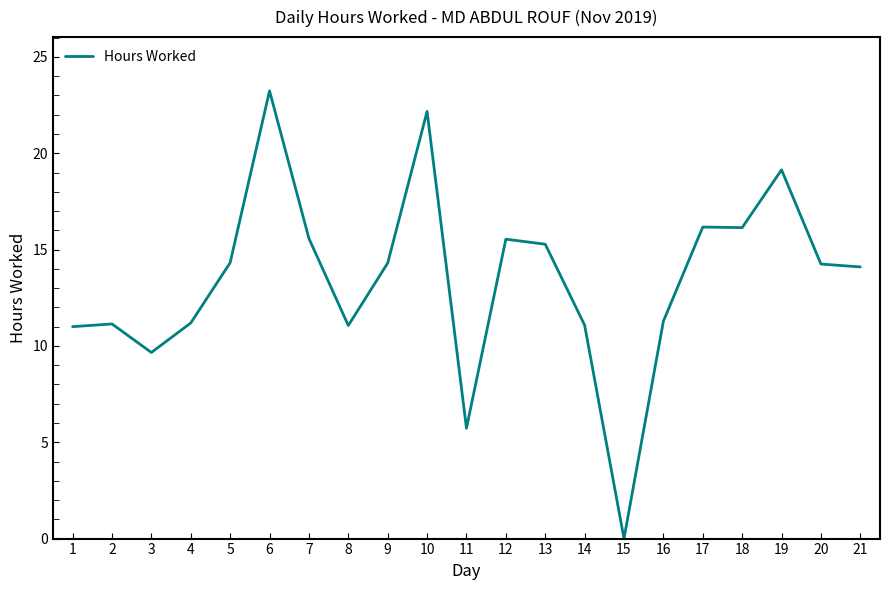

Which label corresponds to the largest value in the chart?

6